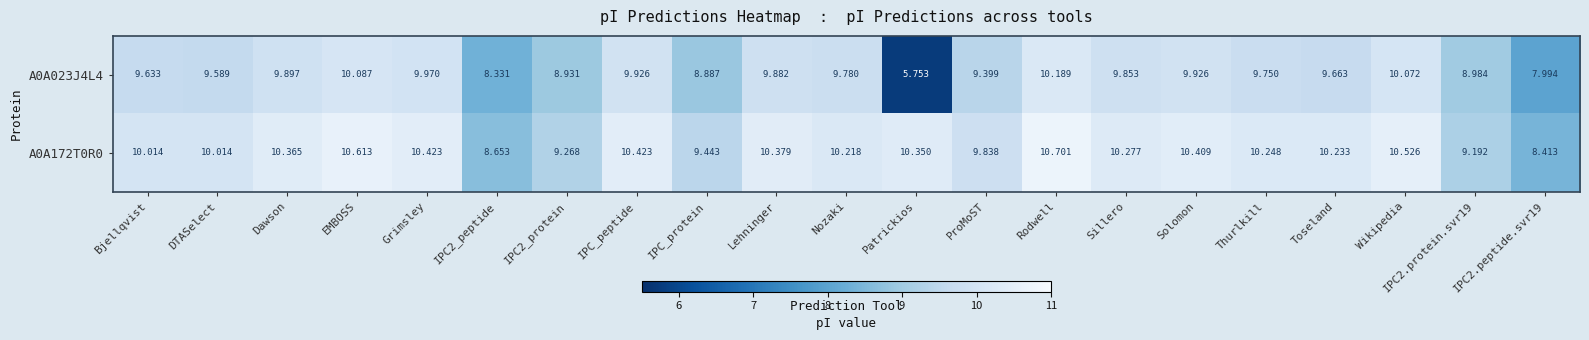

At which label does A0A172T0R0 reach its peak?

Rodwell